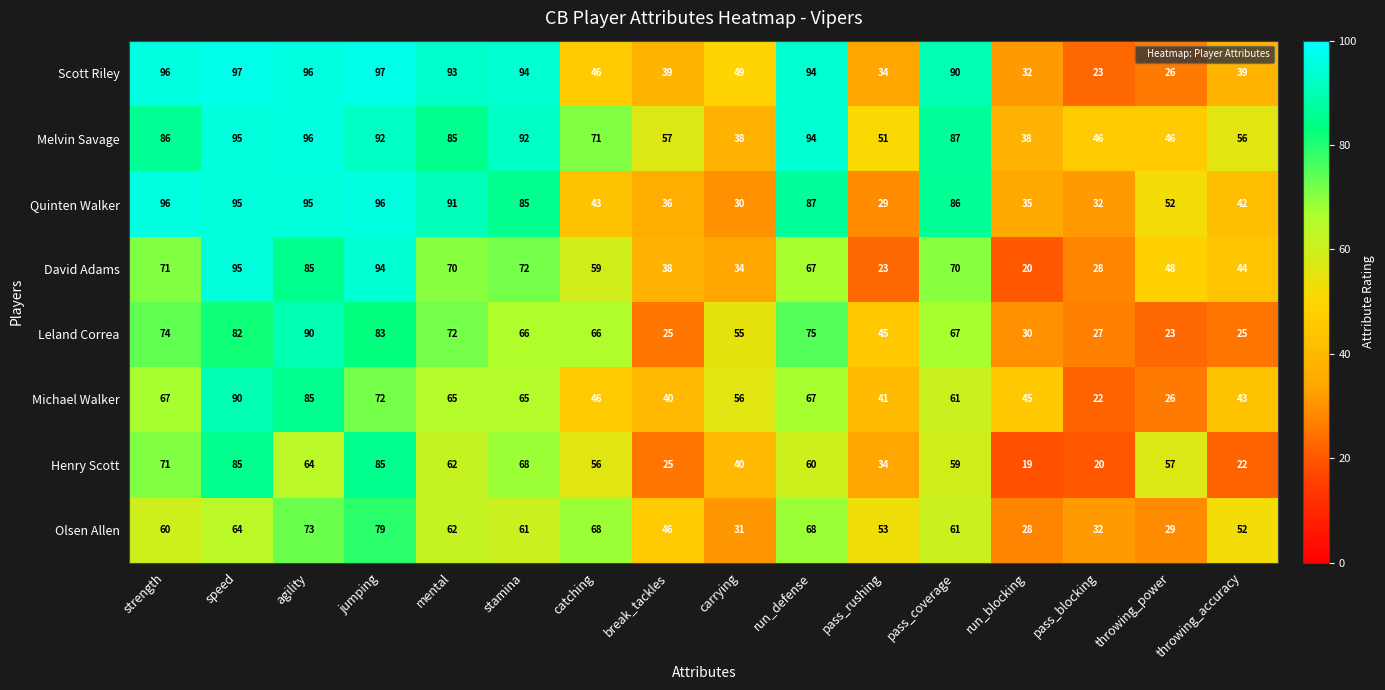

True or false: Scott Riley has a value of 18 at throwing_accuracy.

False